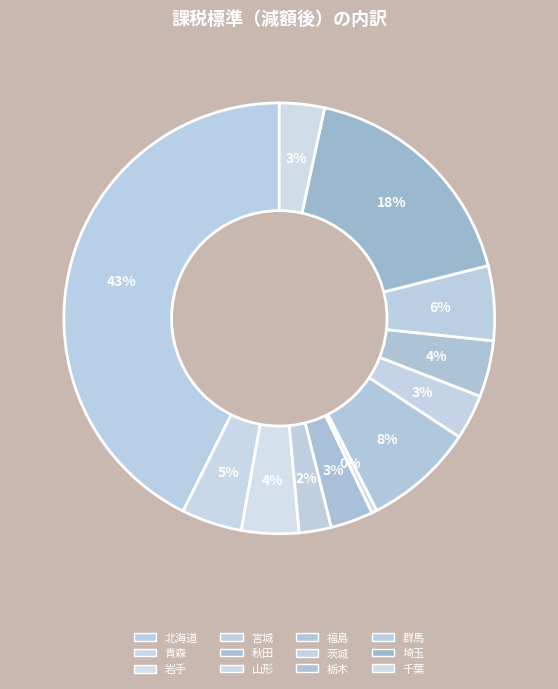

To the nearest percent, what portion does 岩手 represent?

4%